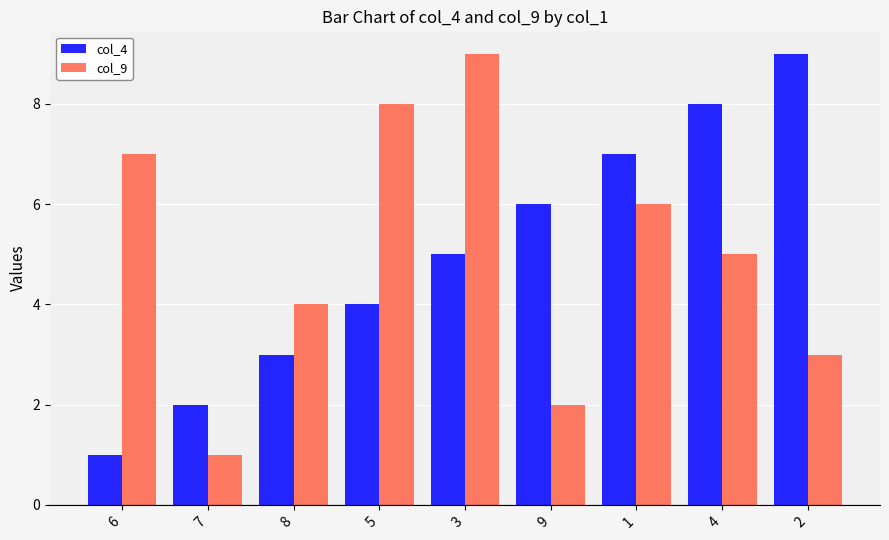

What is the average value of the col_9 series?

5